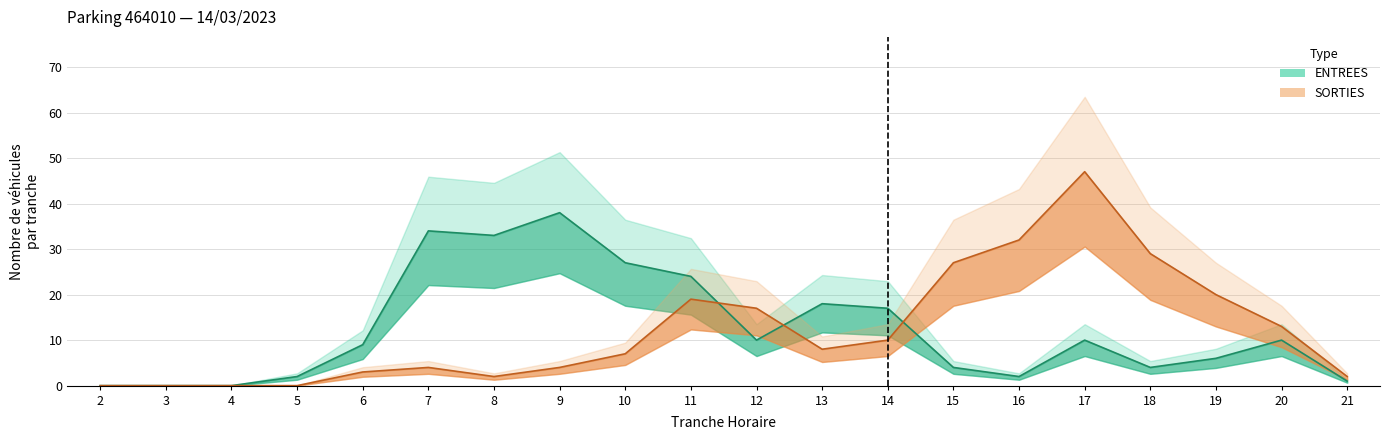

What is the value of the SORTIES total point at the 6th from the left?

4